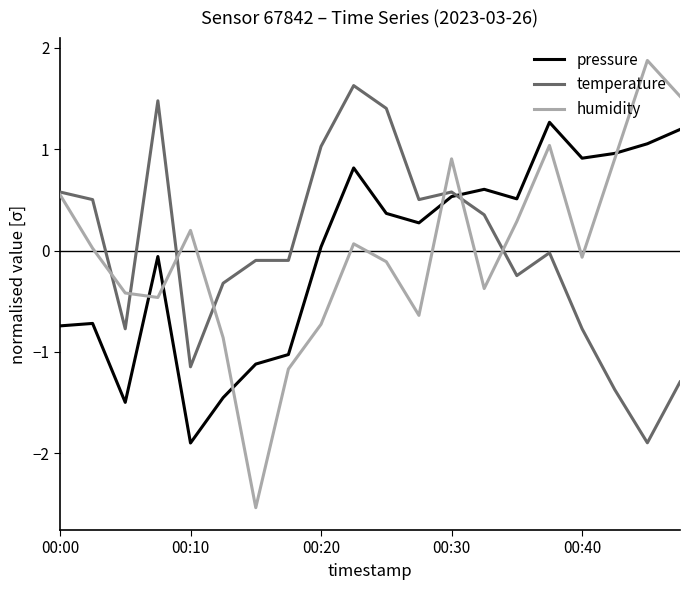

Which series has the widest spread of values?

humidity